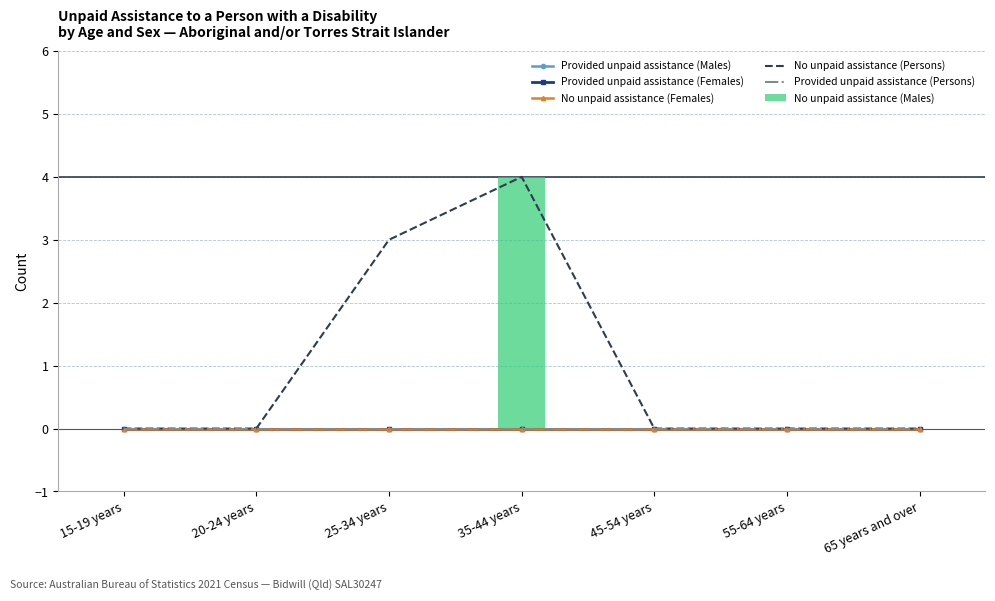

What is the total value across all series at 35-44 years?

8